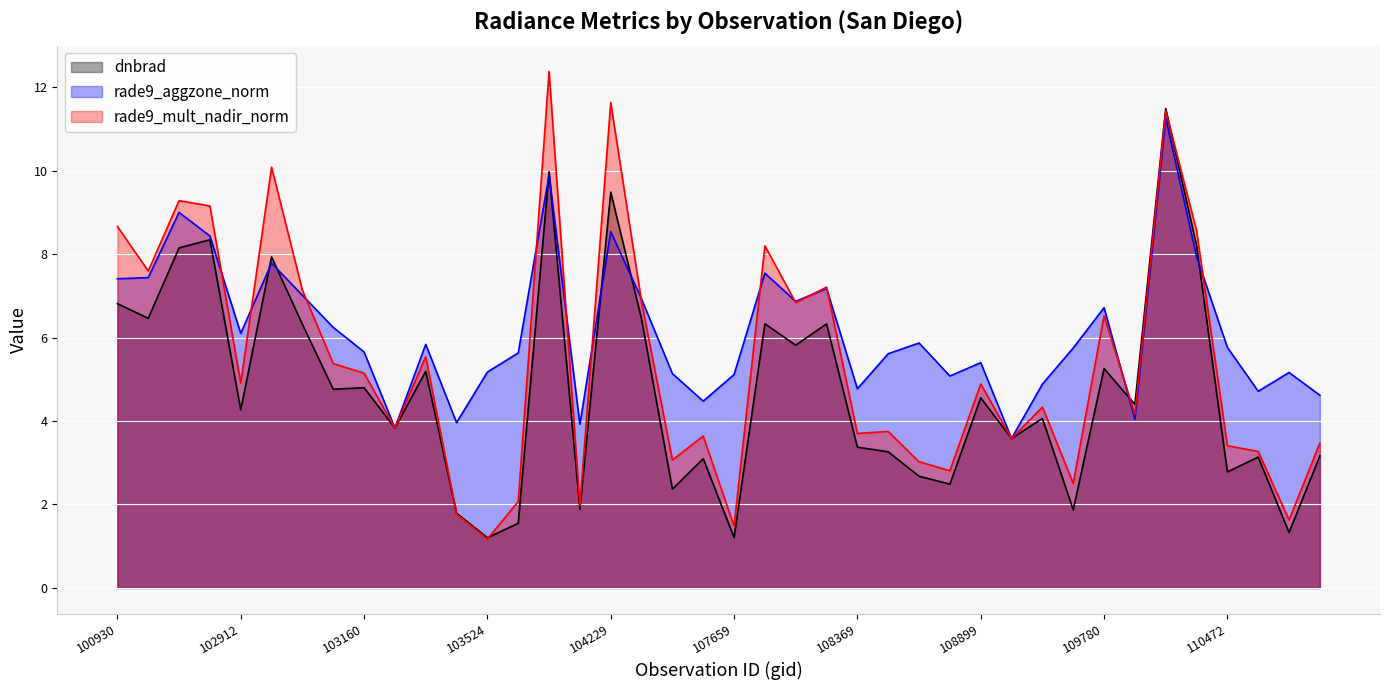

The value of rade9_mult_nadir_norm at 103279 is 6.4. True or false?

False